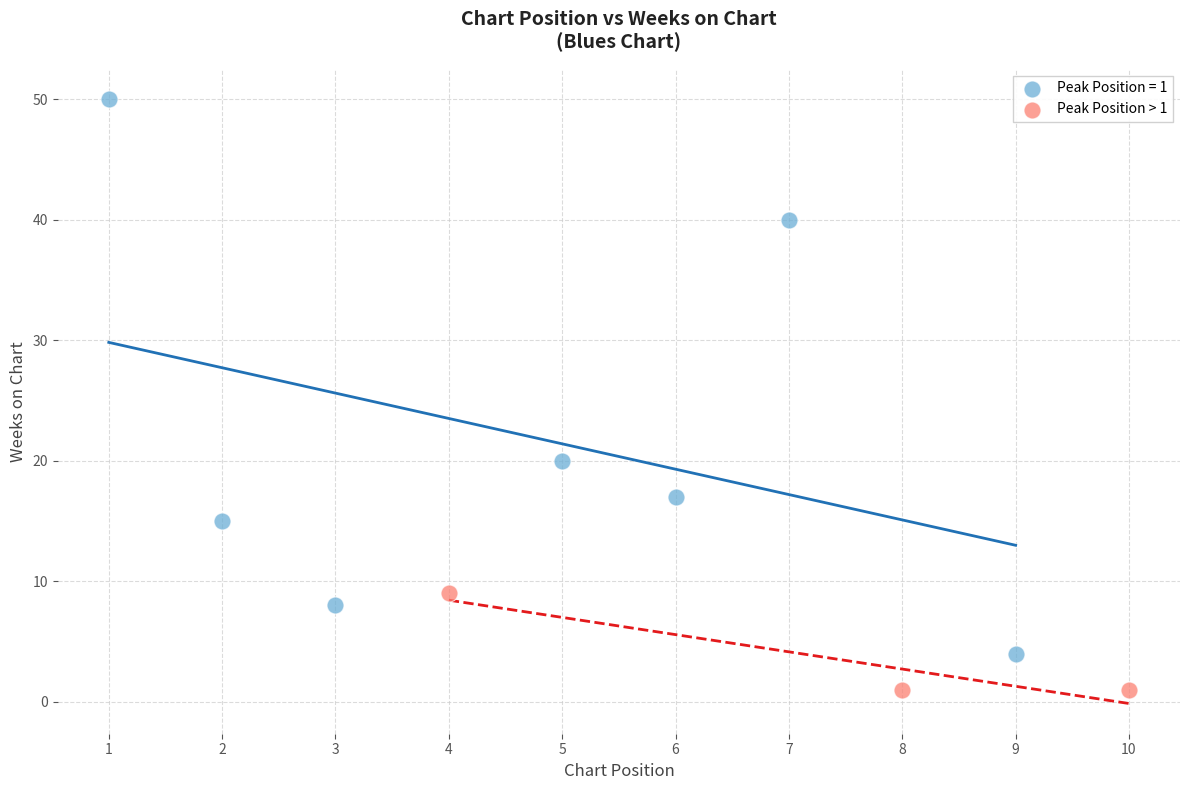

Which series contains the highest Y value?

Peak Position = 1